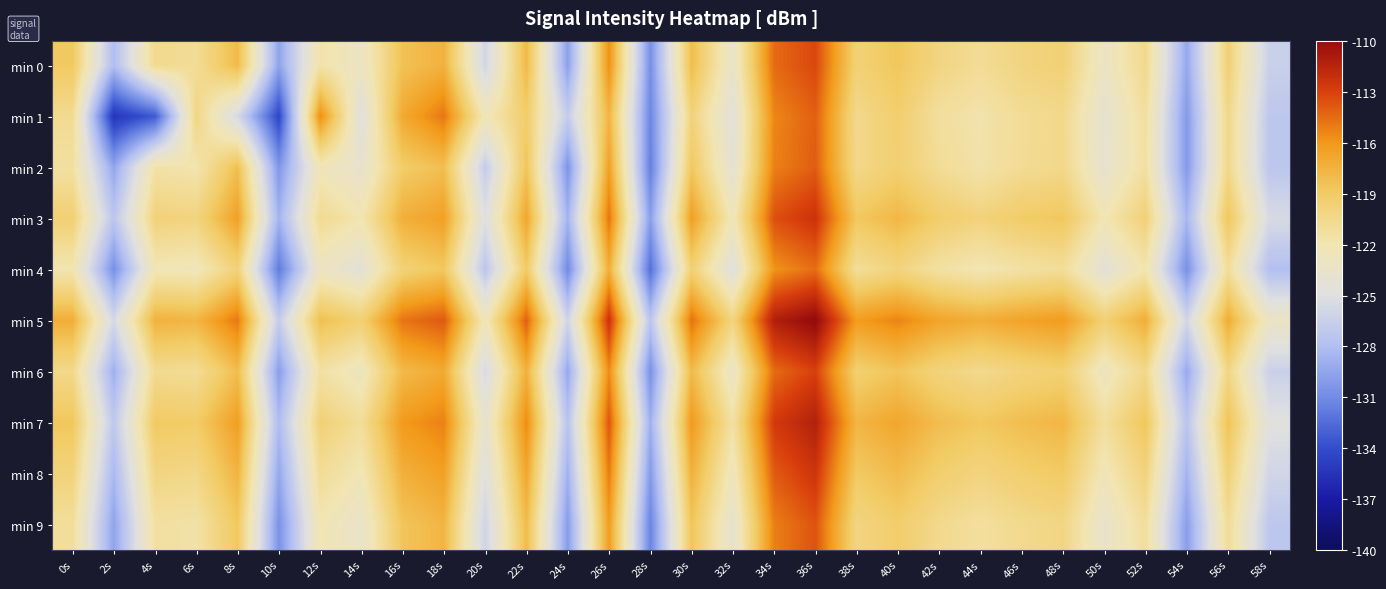

Which series has the largest range (max minus min)?

min 1